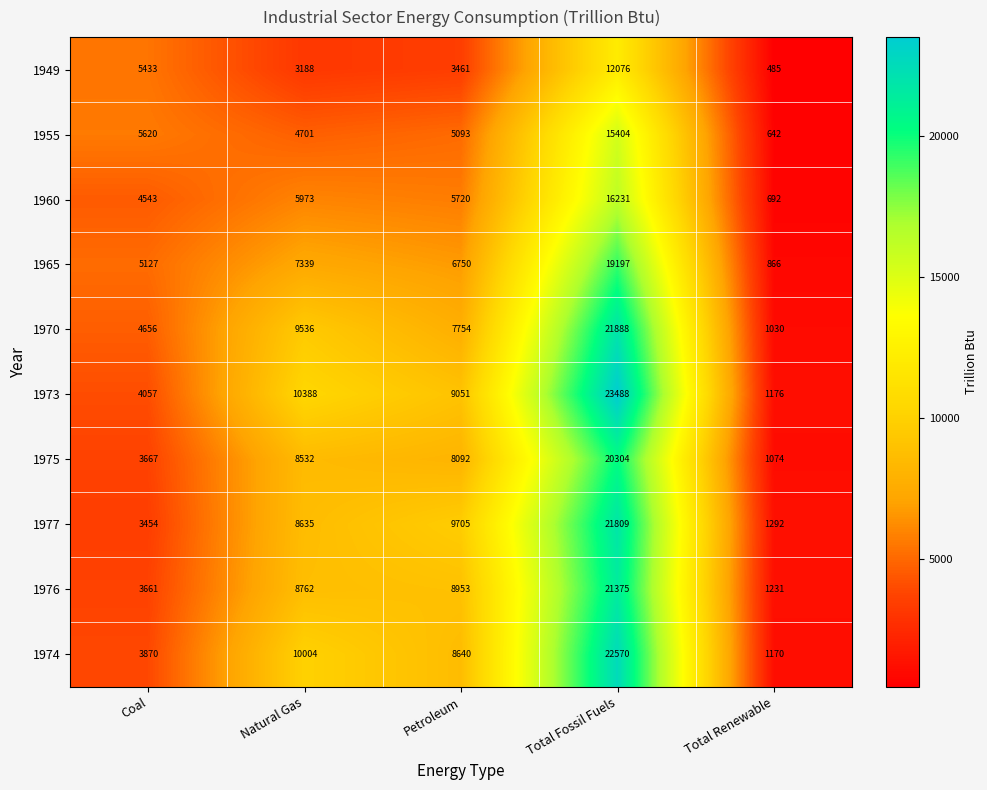

Rank the categories by 1975 value from highest to lowest.

Total Fossil Fuels, Natural Gas, Petroleum, Coal, Total Renewable